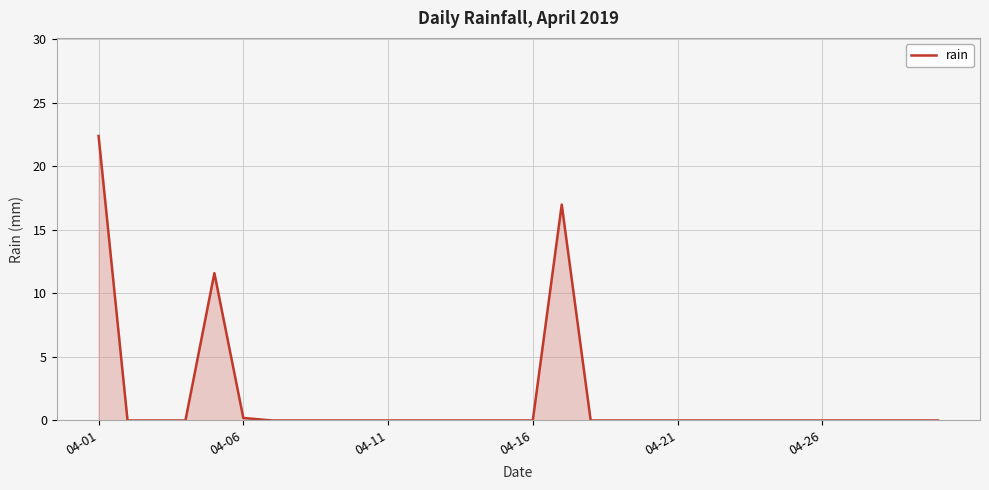

What is the maximum value shown in the chart?

22.4